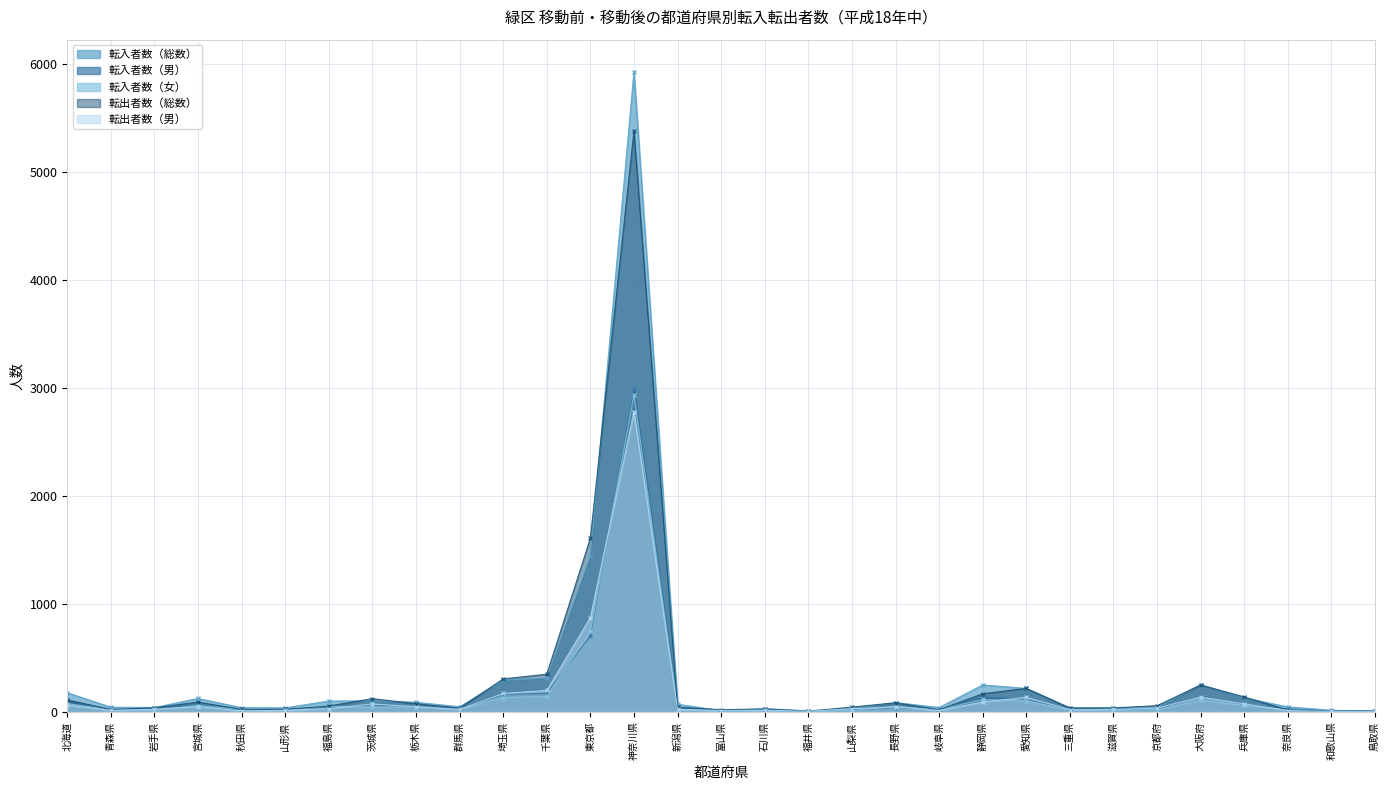

Reading left to right, transcribe all the data shown in this chart.

転入者数（総数）: 北海道=176	青森県=42	岩手県=39	宮城県=123	秋田県=37	山形県=36	福島県=99	茨城県=101	栃木県=88	群馬県=46	埼玉県=291	千葉県=312	東京都=1445	神奈川県=5926	新潟県=69	富山県=10	石川県=29	福井県=9	山梨県=29	長野県=85	岐阜県=39	静岡県=248	愛知県=216	三重県=37	滋賀県=35	京都府=40	大阪府=250	兵庫県=128	奈良県=45	和歌山県=13	鳥取県=8
転入者数（男）: 北海道=101	青森県=22	岩手県=25	宮城県=65	秋田県=16	山形県=23	福島県=47	茨城県=61	栃木県=43	群馬県=24	埼玉県=160	千葉県=171	東京都=702	神奈川県=2991	新潟県=42	富山県=8	石川県=13	福井県=7	山梨県=16	長野県=38	岐阜県=20	静岡県=134	愛知県=117	三重県=22	滋賀県=20	京都府=21	大阪府=146	兵庫県=69	奈良県=26	和歌山県=8	鳥取県=7
転入者数（女）: 北海道=75	青森県=20	岩手県=14	宮城県=58	秋田県=21	山形県=13	福島県=52	茨城県=40	栃木県=45	群馬県=22	埼玉県=131	千葉県=141	東京都=743	神奈川県=2935	新潟県=27	富山県=2	石川県=16	福井県=2	山梨県=13	長野県=47	岐阜県=19	静岡県=114	愛知県=99	三重県=15	滋賀県=15	京都府=19	大阪府=104	兵庫県=59	奈良県=19	和歌山県=5	鳥取県=1
転出者数（総数）: 北海道=110	青森県=19	岩手県=37	宮城県=89	秋田県=22	山形県=21	福島県=53	茨城県=121	栃木県=74	群馬県=33	埼玉県=304	千葉県=347	東京都=1606	神奈川県=5378	新潟県=40	富山県=19	石川県=25	福井県=5	山梨県=43	長野県=83	岐阜県=18	静岡県=166	愛知県=216	三重県=33	滋賀県=35	京都府=56	大阪府=247	兵庫県=137	奈良県=16	和歌山県=5	鳥取県=5
転出者数（男）: 北海道=62	青森県=12	岩手県=23	宮城県=47	秋田県=8	山形県=13	福島県=29	茨城県=72	栃木県=45	群馬県=21	埼玉県=169	千葉県=197	東京都=871	神奈川県=2779	新潟県=22	富山県=11	石川県=14	福井県=5	山梨県=27	長野県=45	岐阜県=11	静岡県=91	愛知県=132	三重県=20	滋賀県=21	京都府=33	大阪府=137	兵庫県=73	奈良県=11	和歌山県=3	鳥取県=3